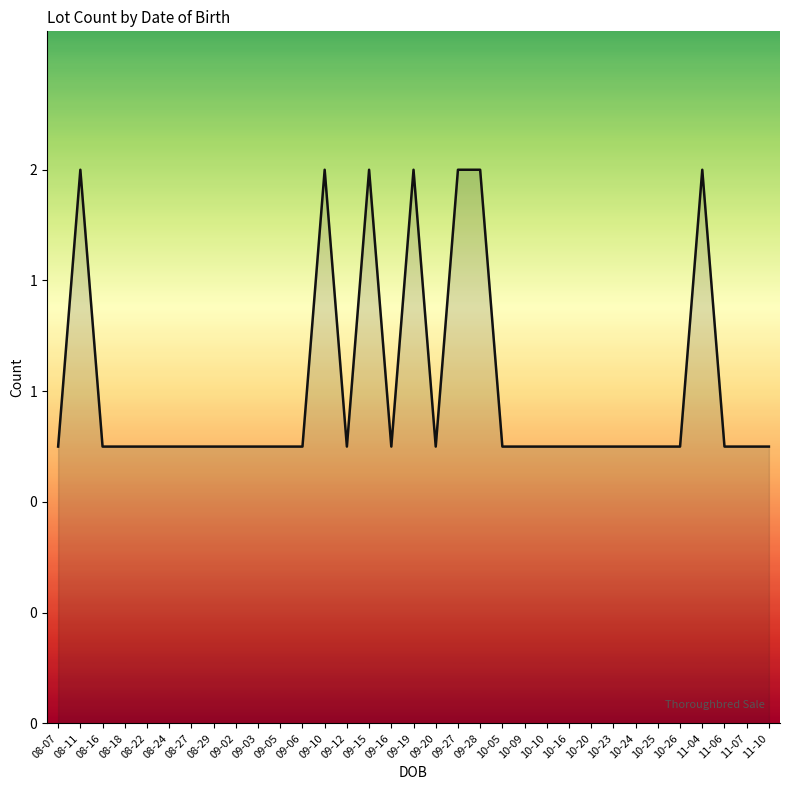

What is the label of the 16th point from the right?

09-20